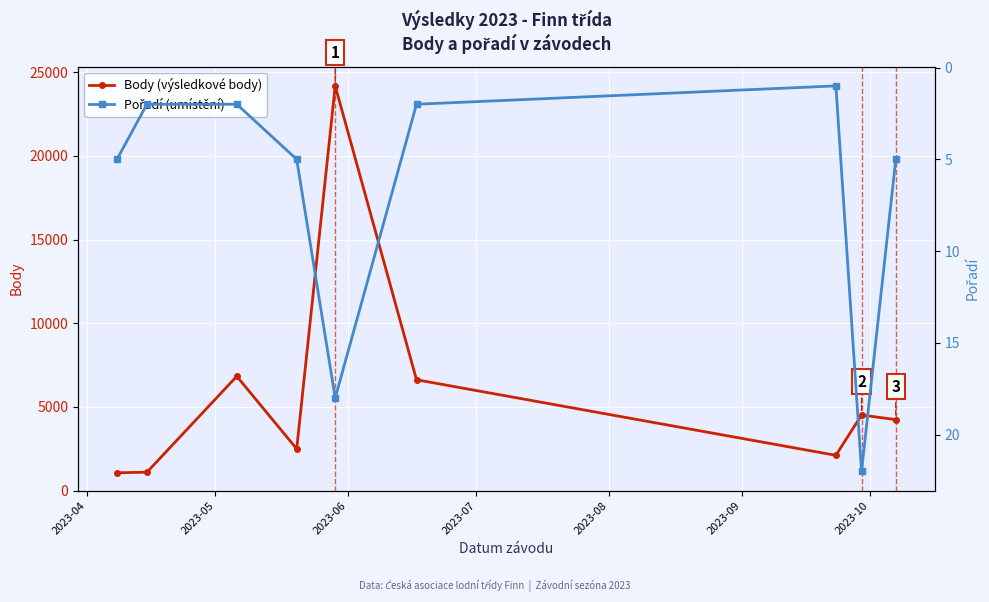

What is the highest value of the Pořadí (umístění) series?

22